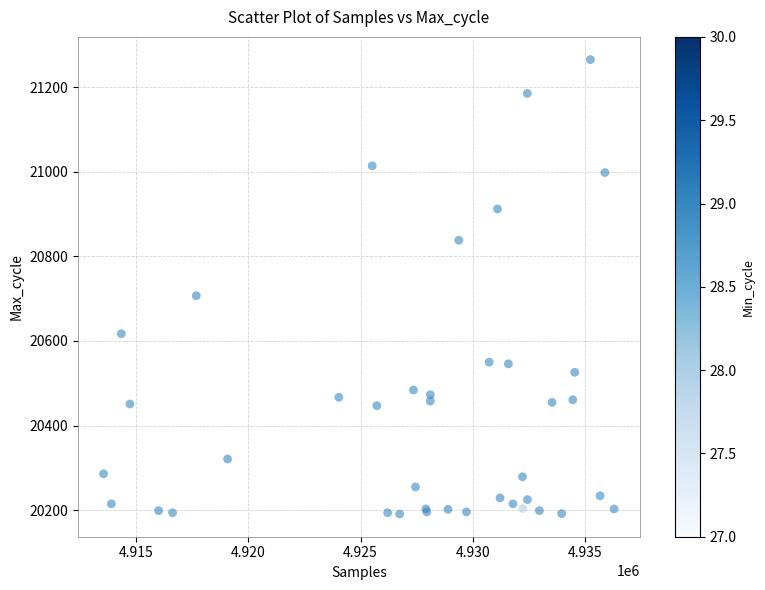

What Y value in the scatter plot is closest to 20728?

20707